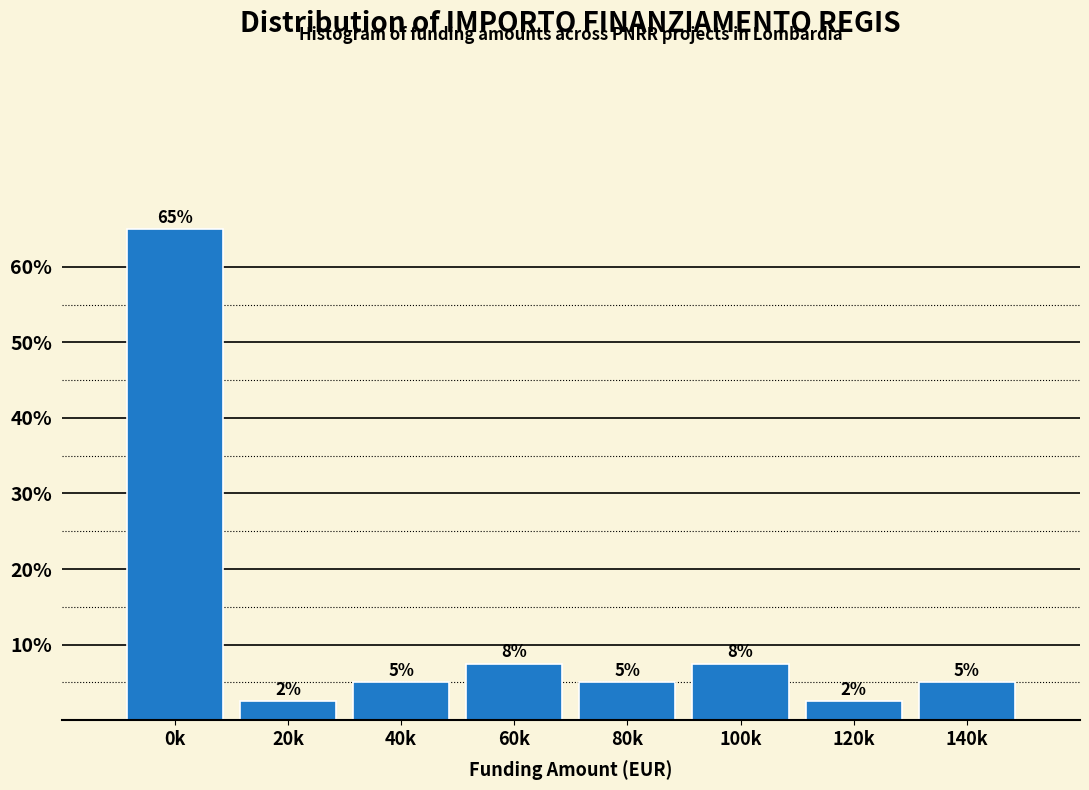

True or false: the data shows 7.5 at 100k.

True